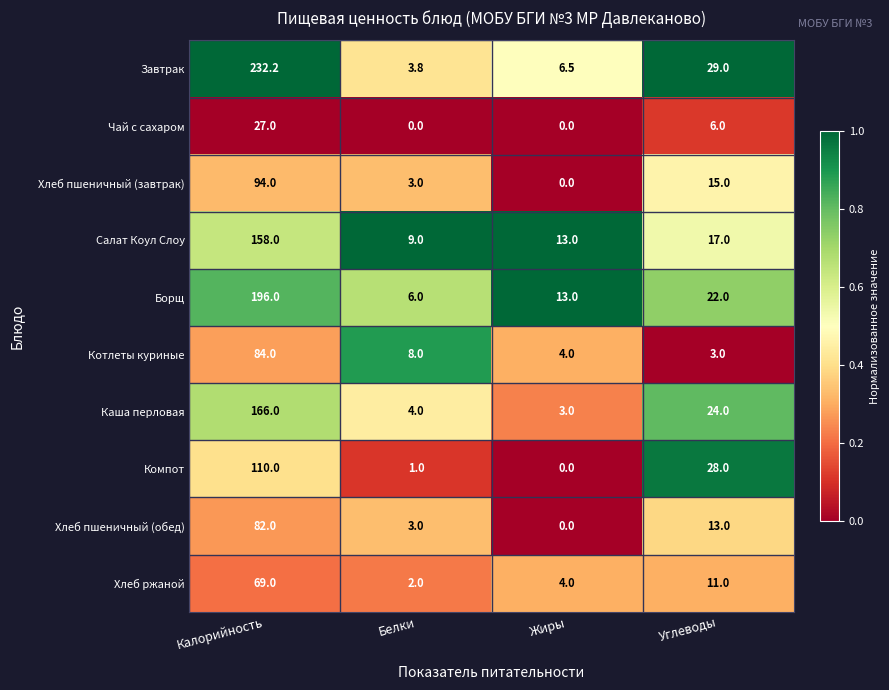

Rank the series at Калорийность from highest to lowest value.

Завтрак, Борщ, Каша перловая, Салат Коул Слоу, Компот, Хлеб пшеничный (завтрак), Котлеты куриные, Хлеб пшеничный (обед), Хлеб ржаной, Чай с сахаром